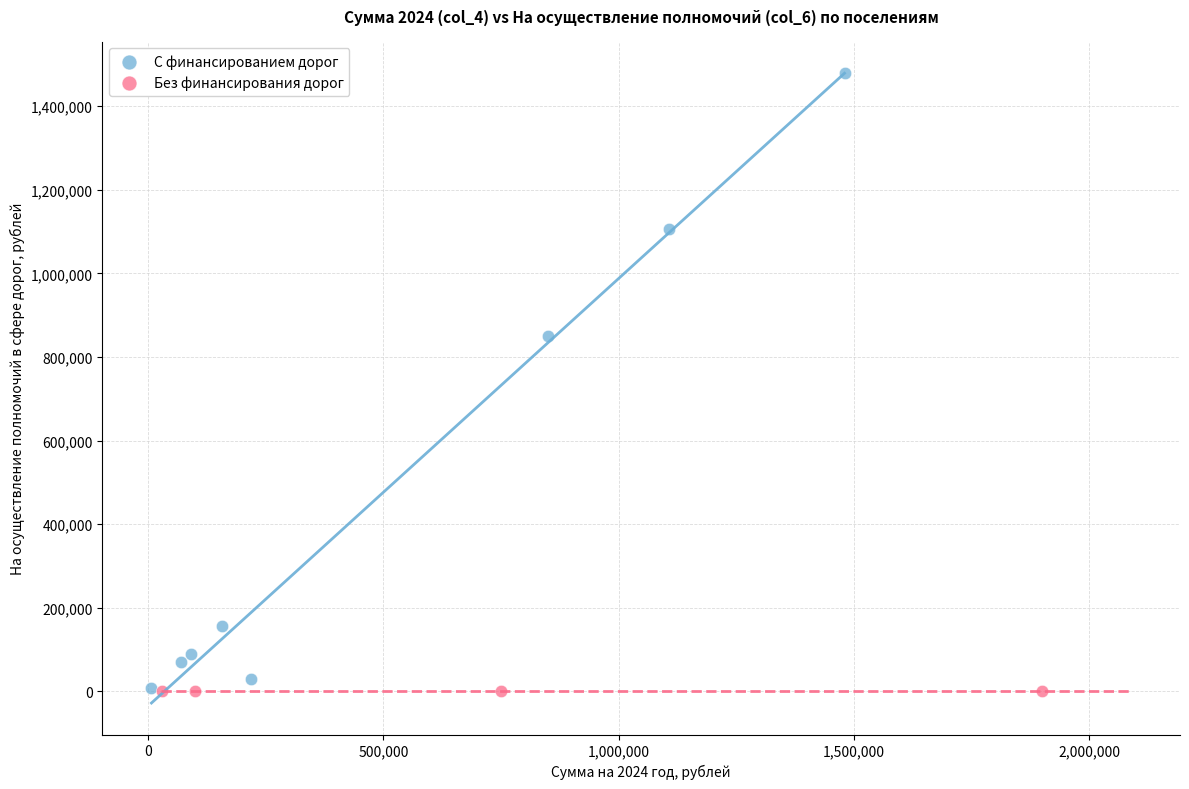

Which series reaches the maximum Y coordinate?

С финансированием дорог